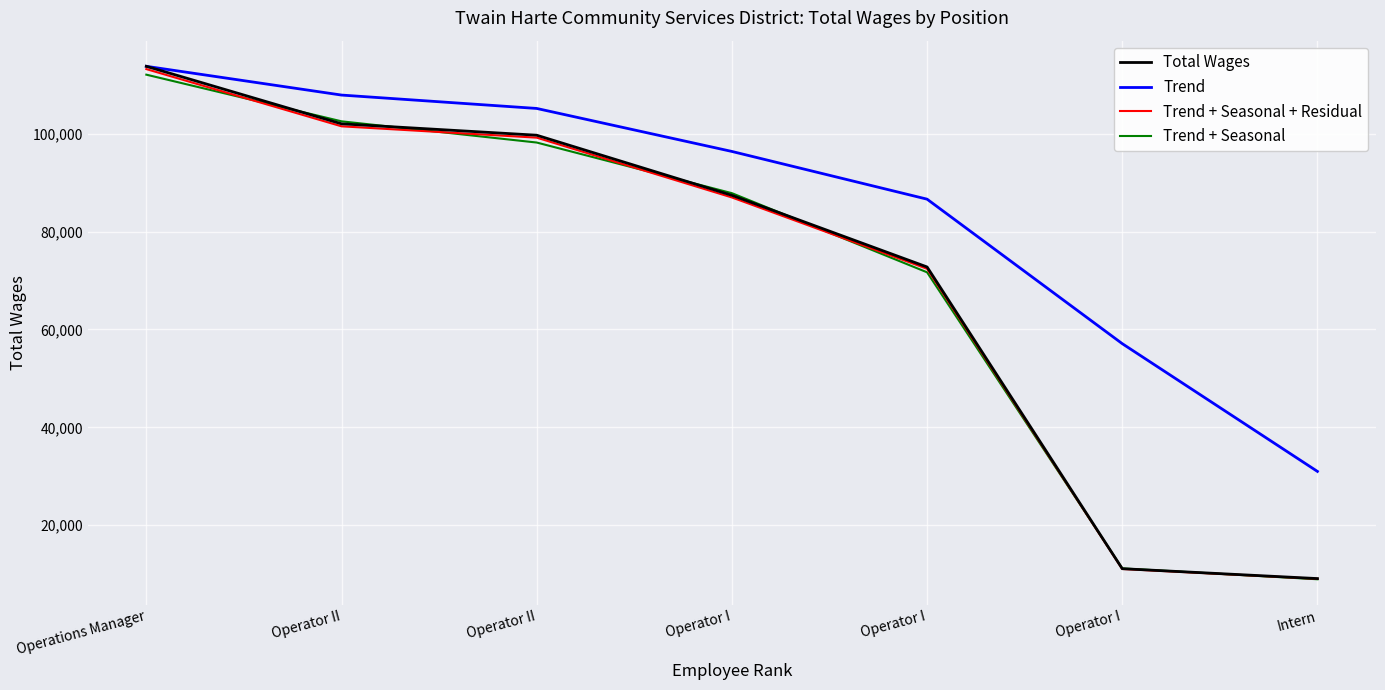

What are all the series names shown in the legend?

Total Wages, Trend, Trend + Seasonal + Residual, Trend + Seasonal